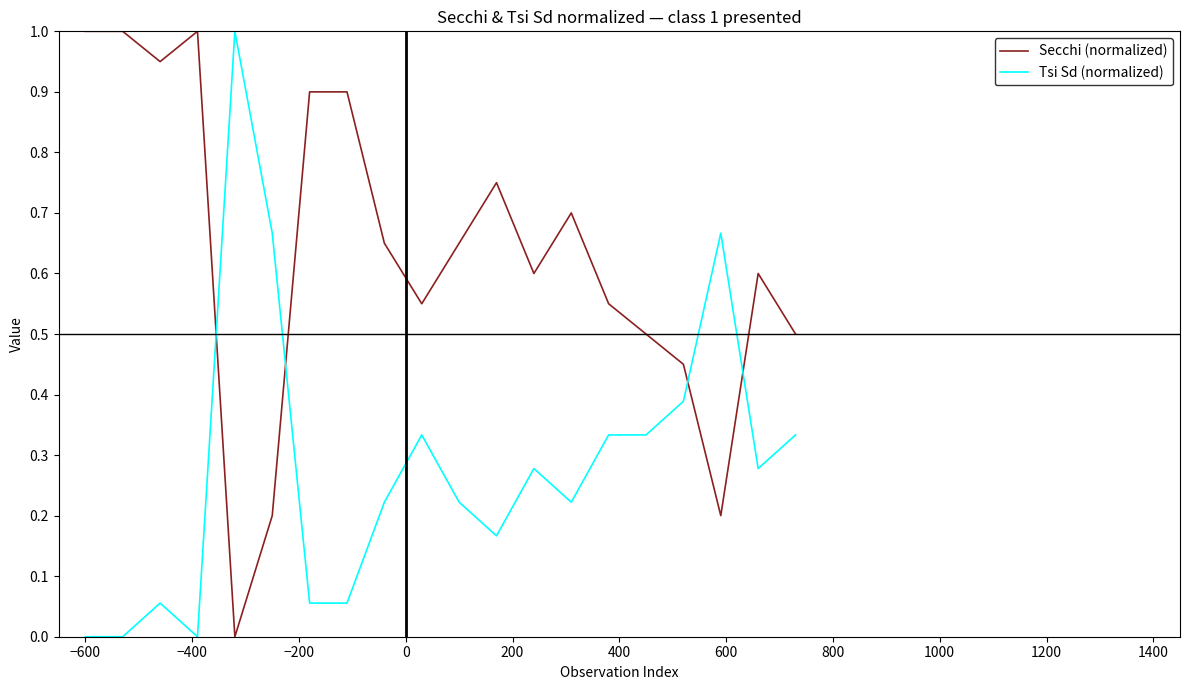

What is the maximum value for Secchi (normalized)?

1.0